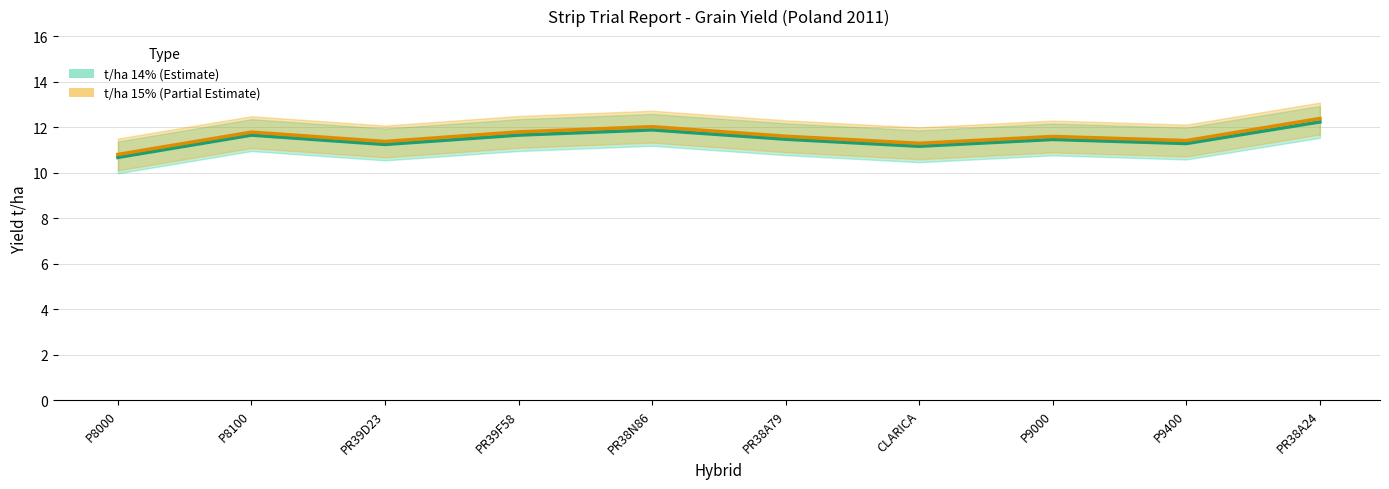

The value of t/ha 15% at PR39F58 is 19.7. True or false?

False